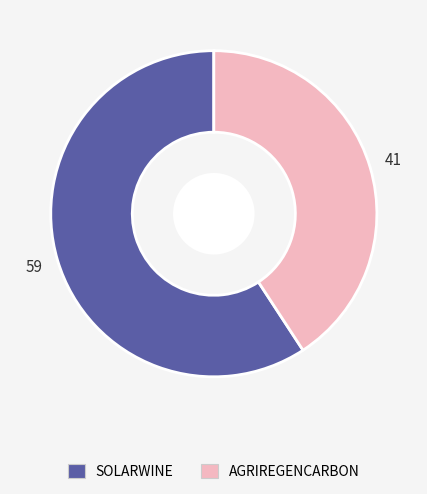

Which category accounts for the majority?

SOLARWINE